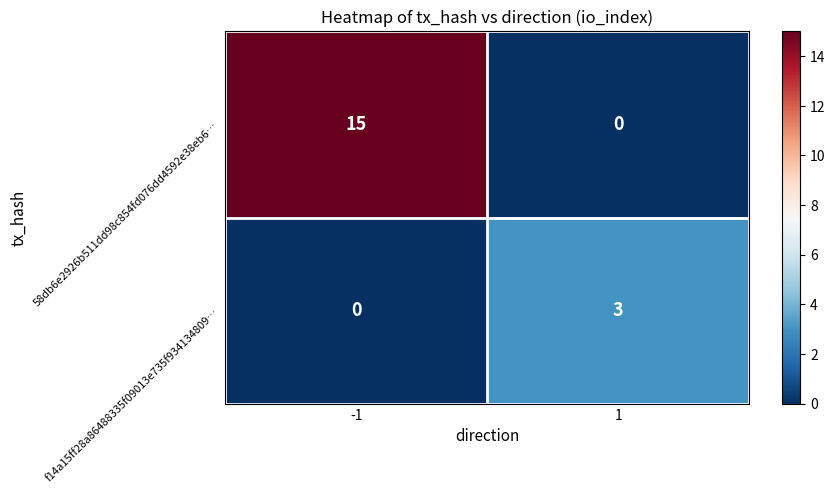

What is the difference between the f14a15ff28a86488335f09013e735f934134809… values at 1 and -1?

3